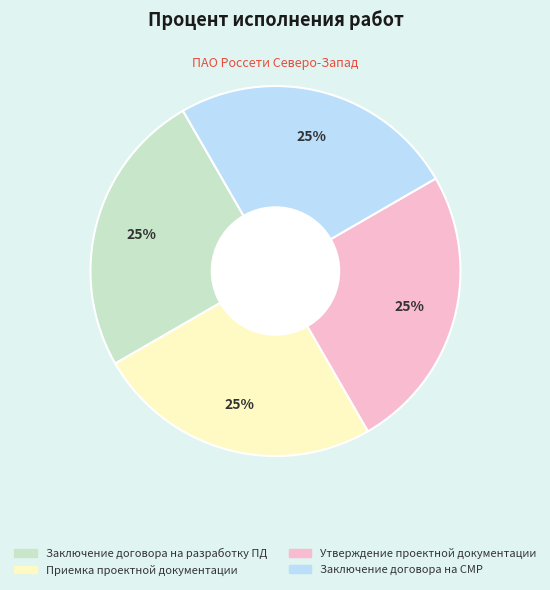

Does any single category account for the majority?

No